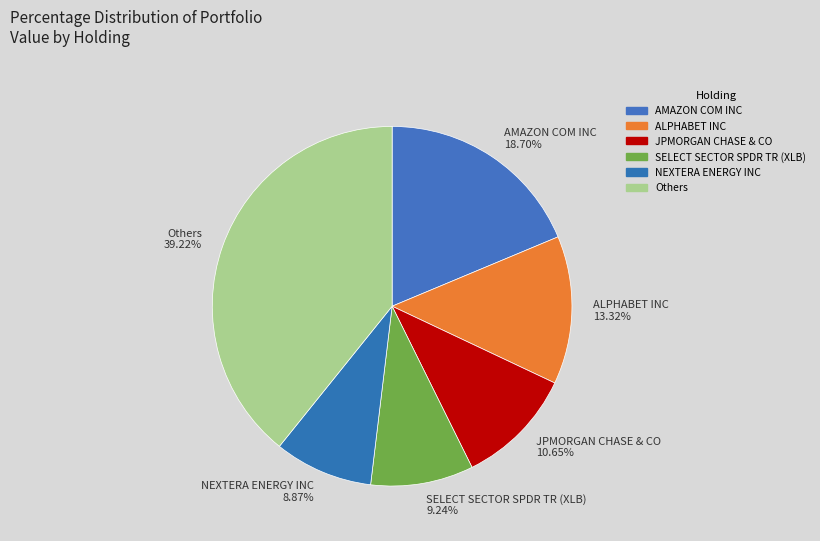

How many slices are in this pie chart?

6